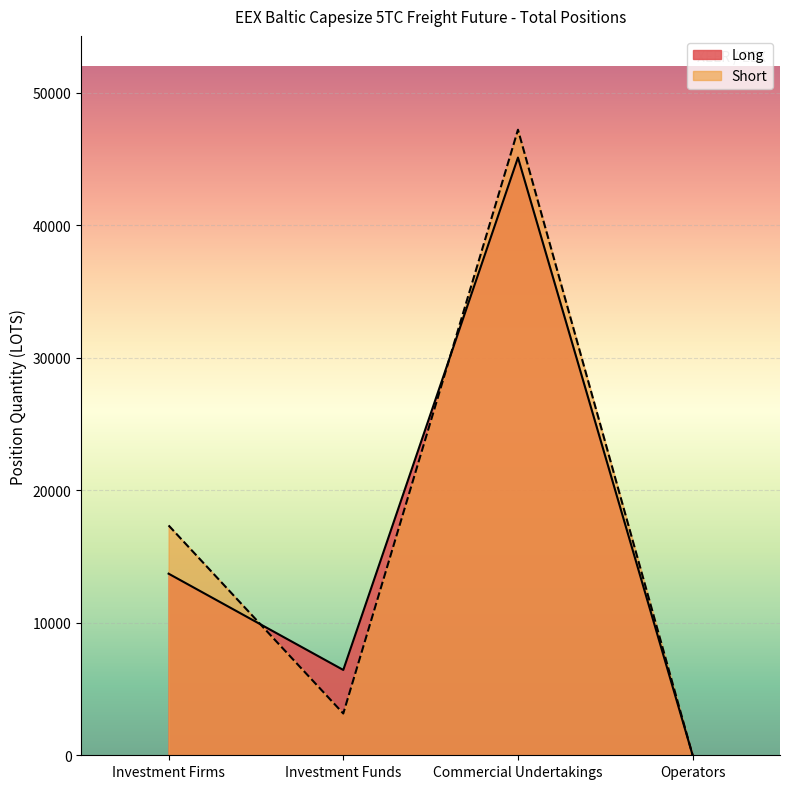

What is the label of the 4th point from the left?

Operators